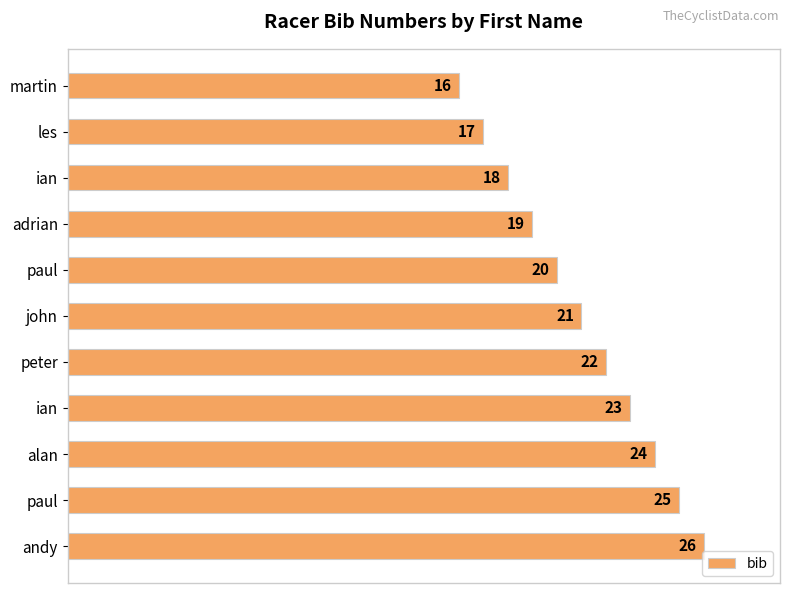

How many values are between 18 and 24?

7